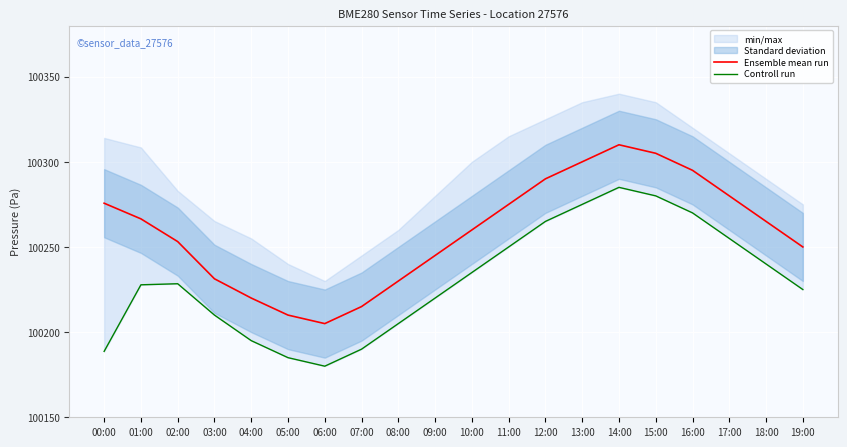

The Ensemble mean run series shows 47298.3 at 02:00. True or false?

False